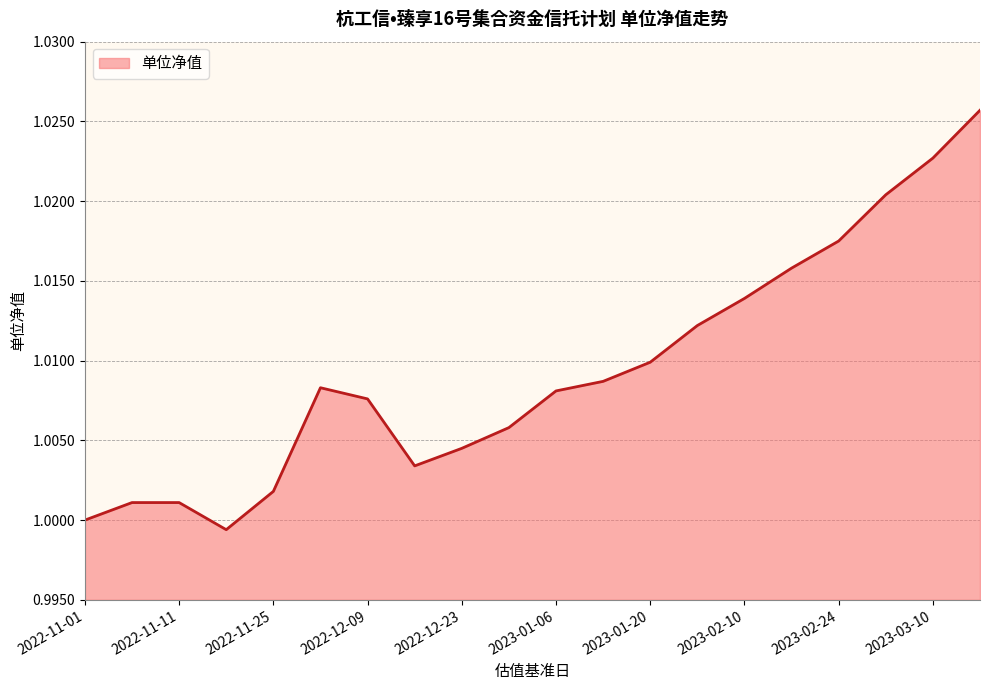

What is the label of the 17th point from the right?

2022-11-18